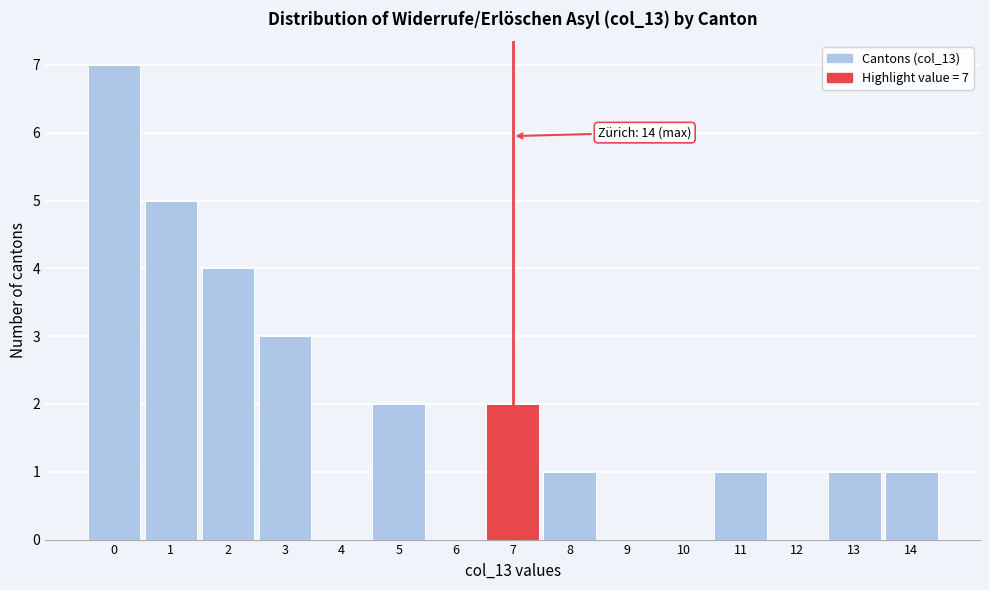

Reading right to left, extract all data points from this chart.

14=1	13=1	12=0	11=1	10=0	9=0	8=1	7=2	6=0	5=2	4=0	3=3	2=4	1=5	0=7